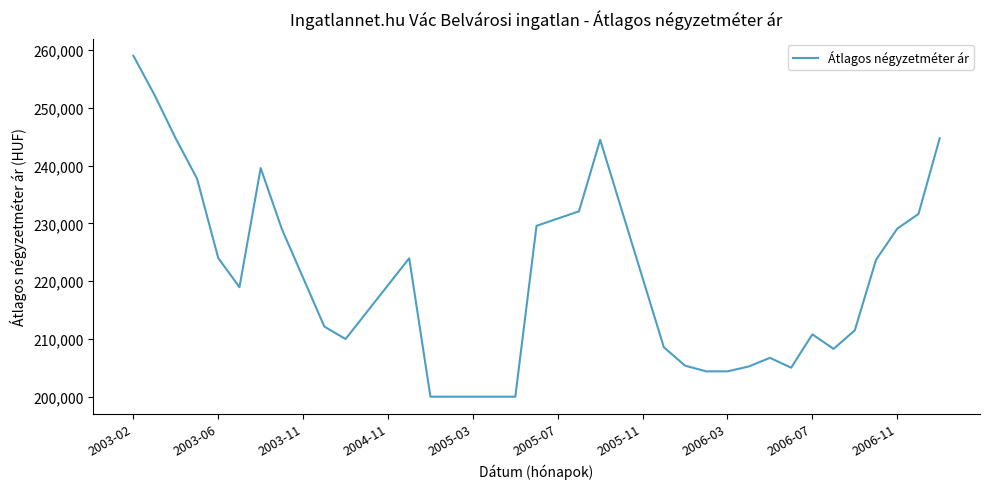

What is the greatest value displayed?

259016